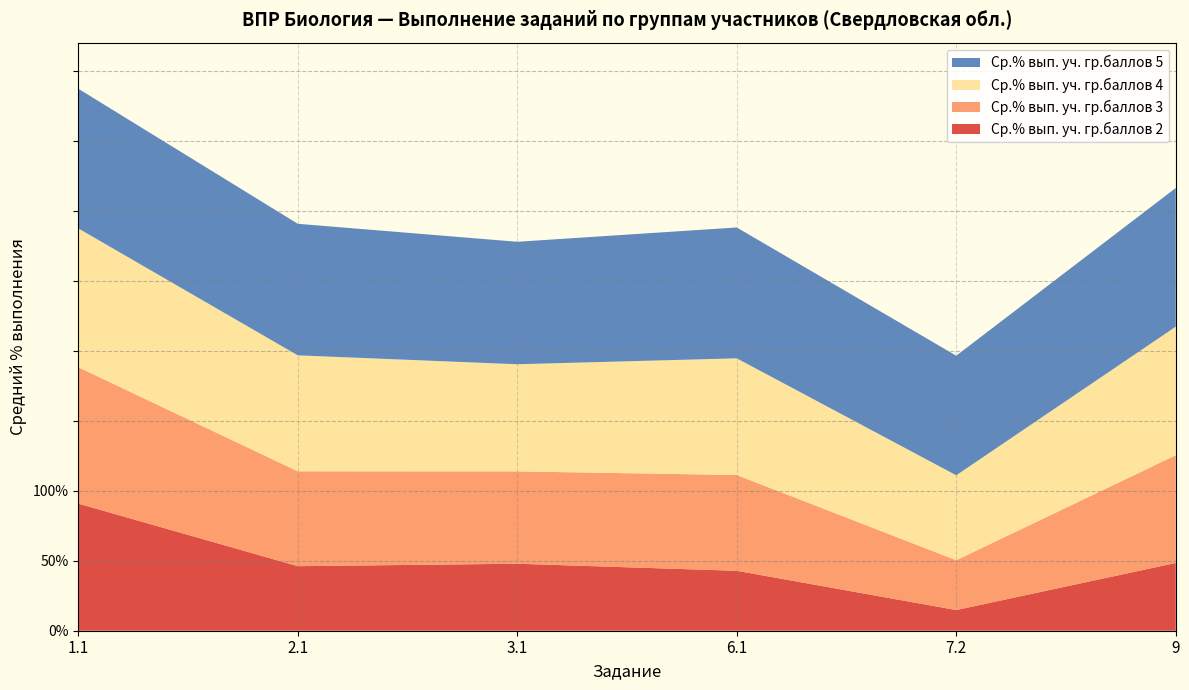

Reading right to left, what are all the values shown in this chart?

Ср.% вып. уч. гр.баллов 2: 9=48.4	7.2=14.8	6.1=42.8	3.1=47.8	2.1=46.1	1.1=90.8
Ср.% вып. уч. гр.баллов 3: 9=77.0	7.2=35.6	6.1=68.4	3.1=66.0	2.1=67.7	1.1=97.4
Ср.% вып. уч. гр.баллов 4: 9=91.8	7.2=60.7	6.1=83.4	3.1=76.5	2.1=82.8	1.1=99.2
Ср.% вып. уч. гр.баллов 5: 9=99.0	7.2=85.4	6.1=93.5	3.1=87.5	2.1=94.0	1.1=99.8